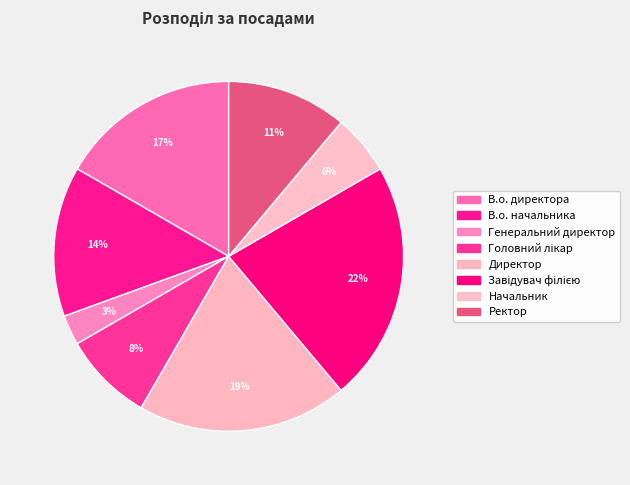

Does В.о. директора represent more than half of the total?

No